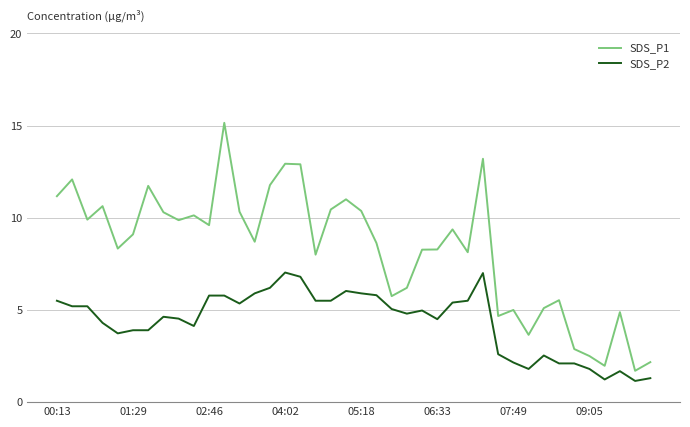

Which series has the largest range (max minus min)?

SDS_P1